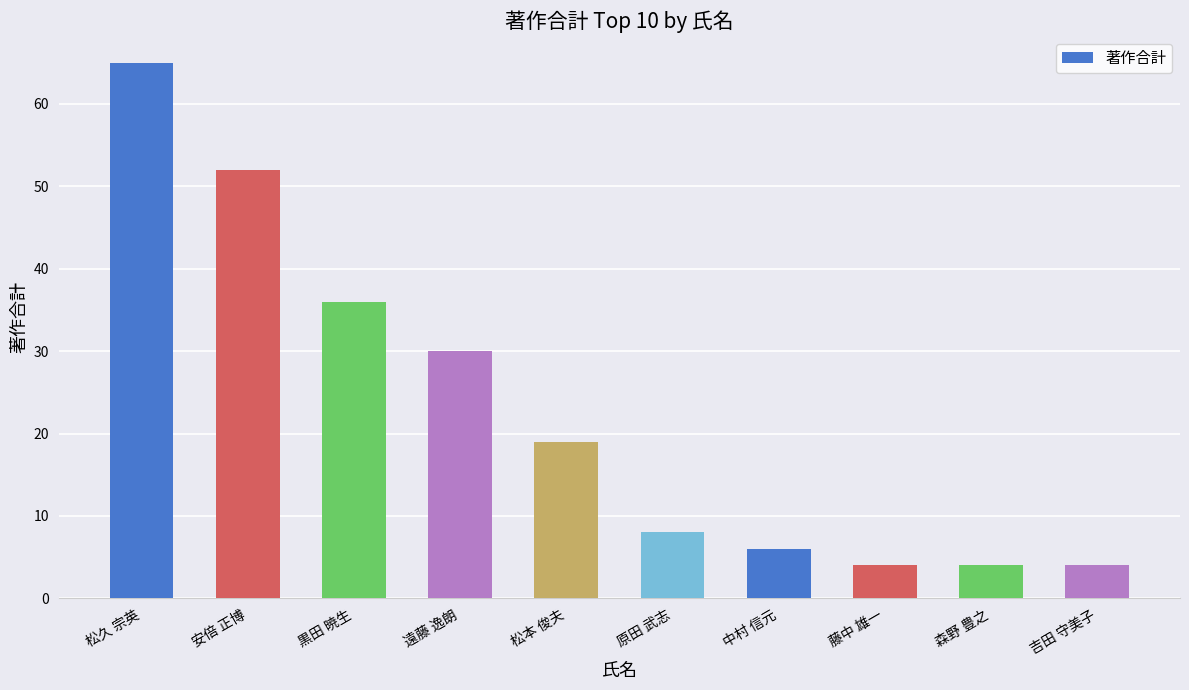

What is the label of the 5th bar from the left?

松本 俊夫